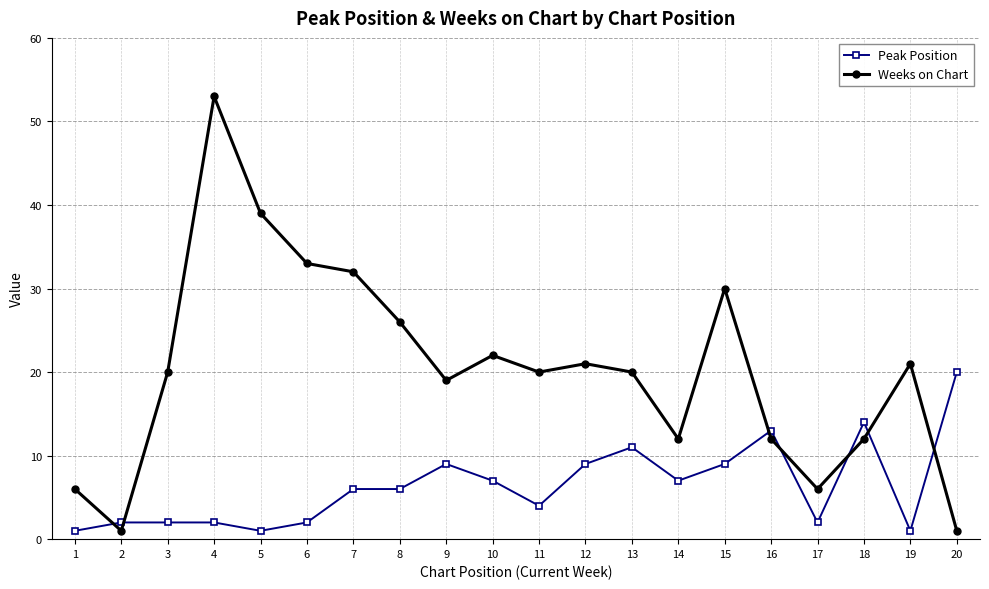

True or false: Peak Position and Weeks on Chart cross at least once.

True